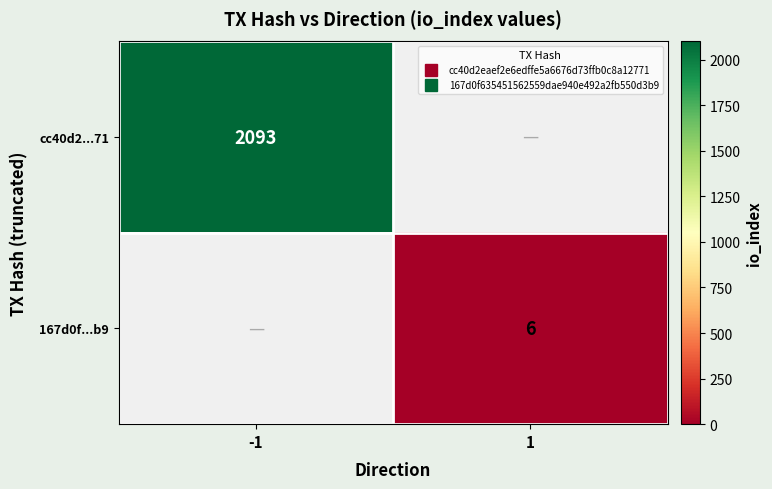

True or false: 167d0f...b9 has a value of 7.8 at 1.

False